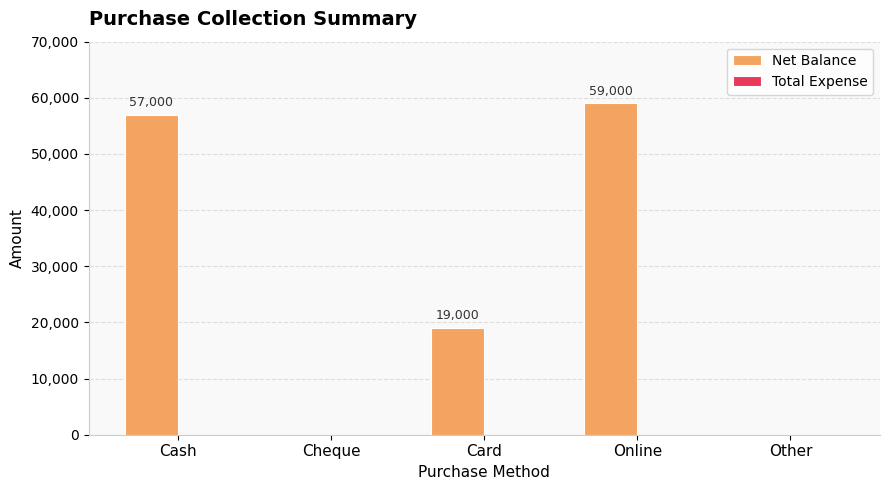

Are the bars horizontal?

No